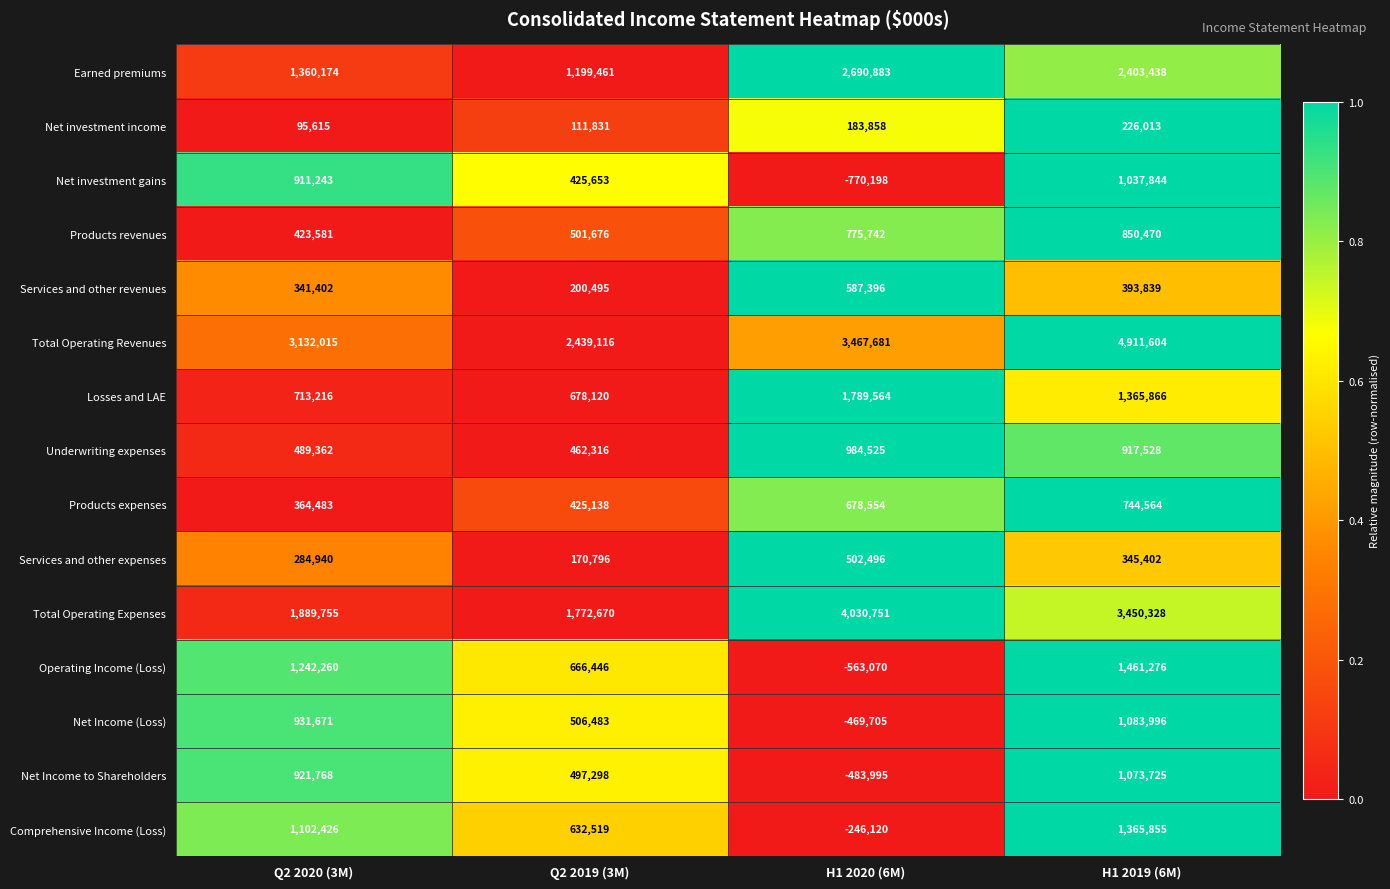

Which series has the largest range (max minus min)?

Total Operating Revenues